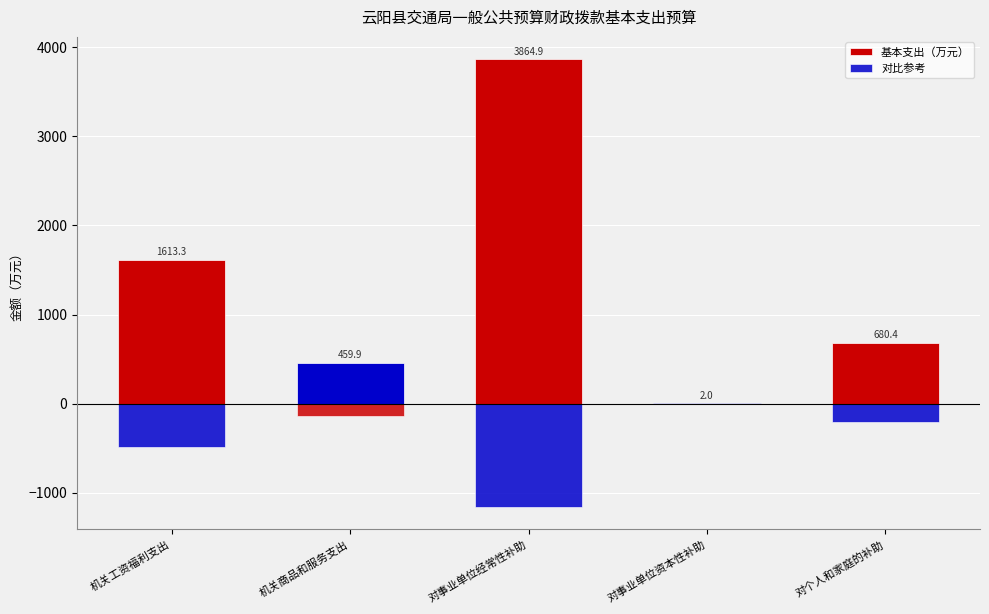

Reading right to left, transcribe all the data shown in this chart.

基本支出（万元）: 对个人和家庭的补助=680.4	对事业单位资本性补助=2.0	对事业单位经常性补助=3864.9	机关商品和服务支出=459.9	机关工资福利支出=1613.3
对比参考: 对个人和家庭的补助=-204.1	对事业单位资本性补助=-0.6	对事业单位经常性补助=-1159.5	机关商品和服务支出=-138.0	机关工资福利支出=-484.0